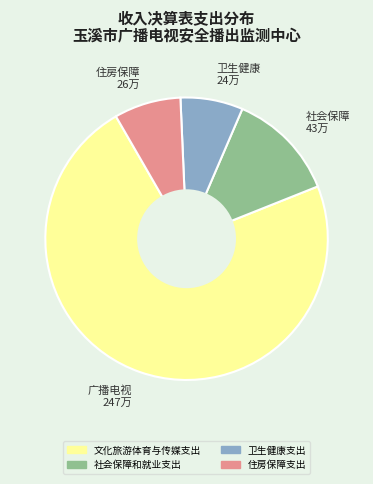

What is the ratio of the value at 住房保障支出 to the value at 卫生健康支出?

1.1